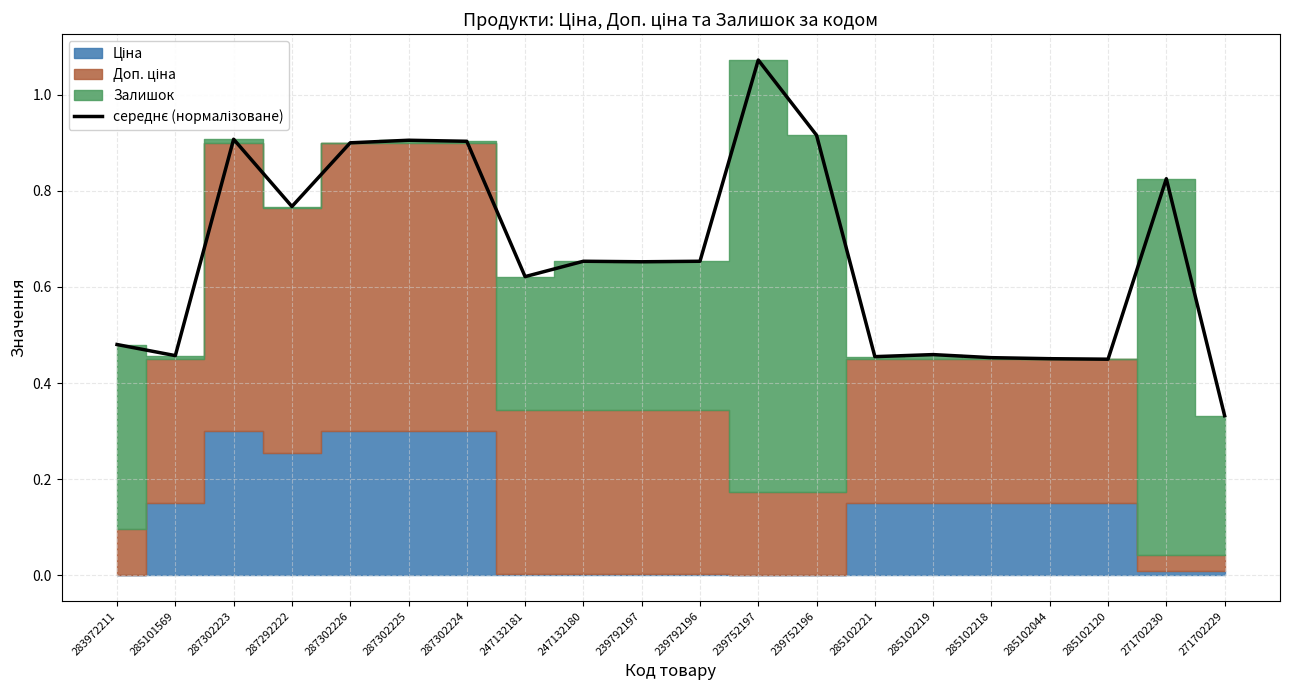

What is the difference between the maximum and minimum values?

0.7